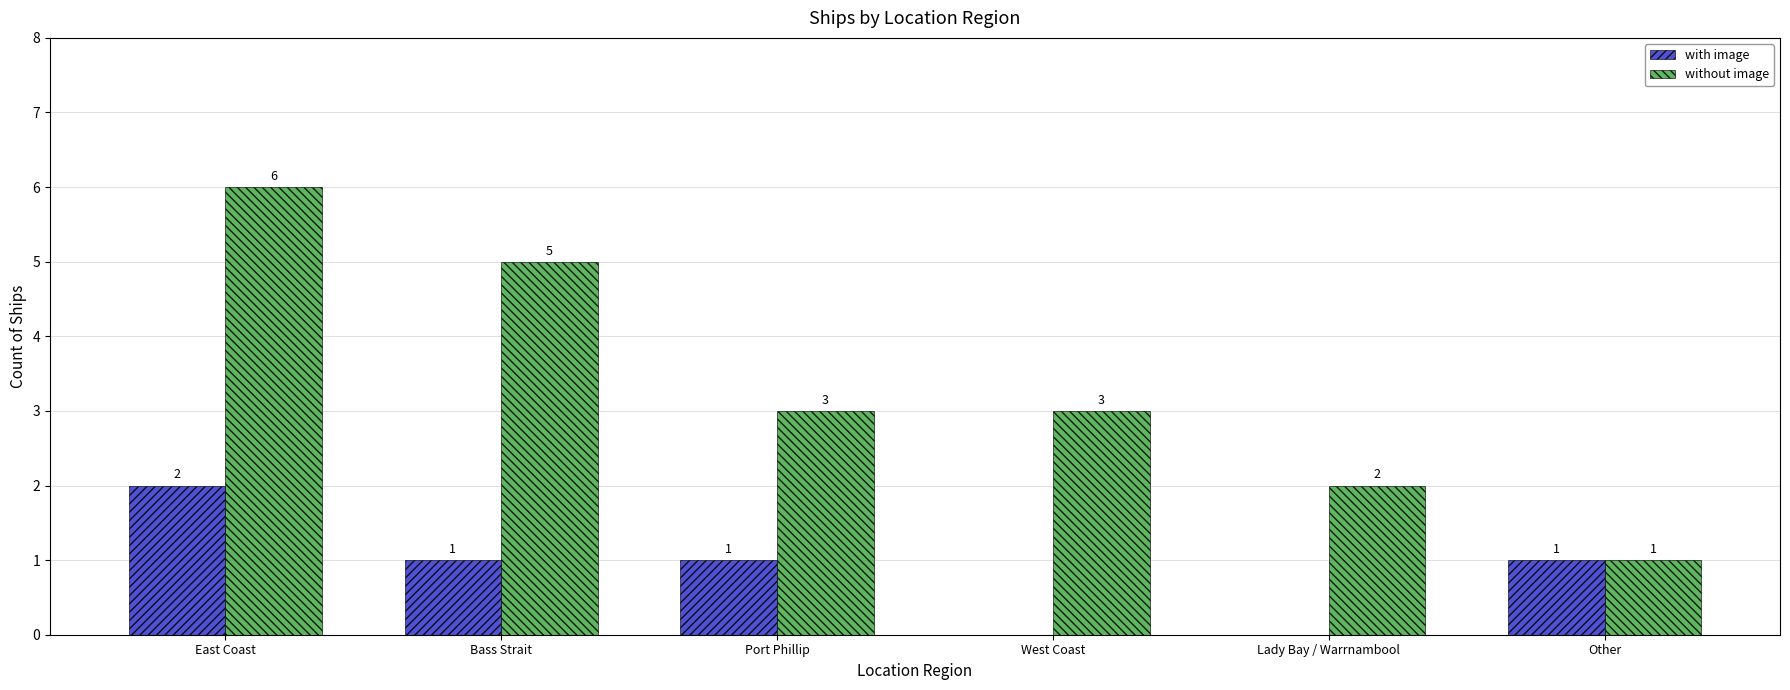

The without image series shows 3 at Lady Bay / Warrnambool. True or false?

False